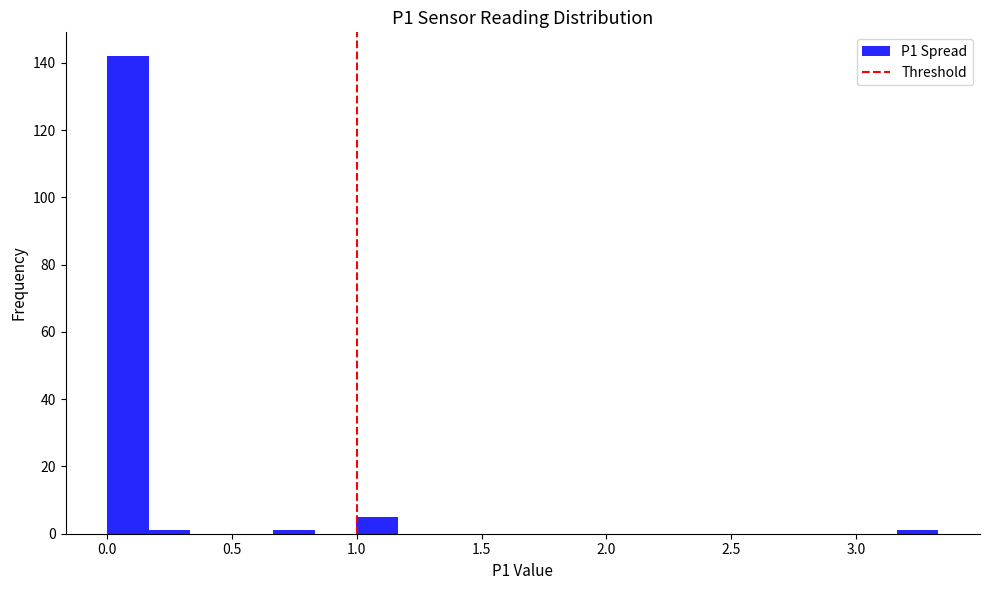

Read against the x-axis, roughly where is the centre of the tallest bar?

0.10